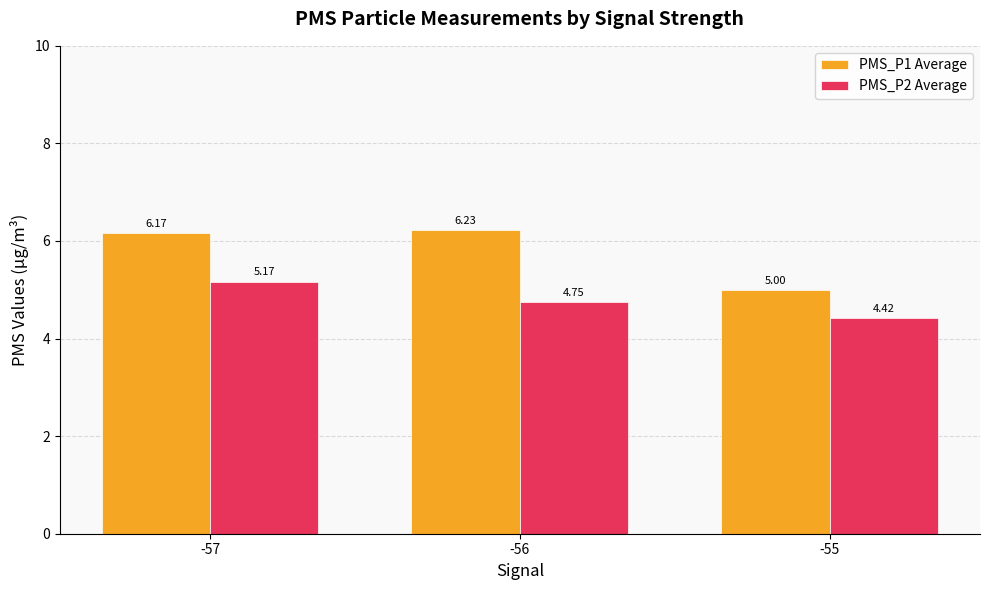

At which label does PMS_P2 Average reach its peak?

-57